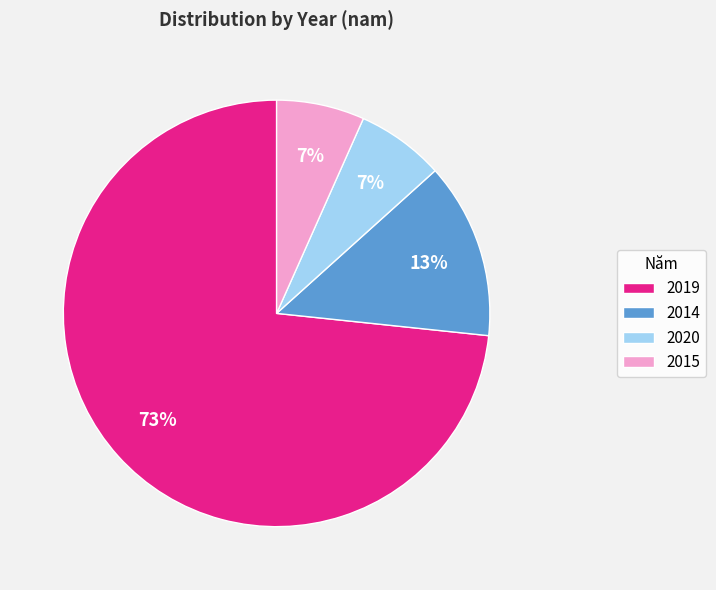

To the nearest percent, what is the average slice percentage?

25%